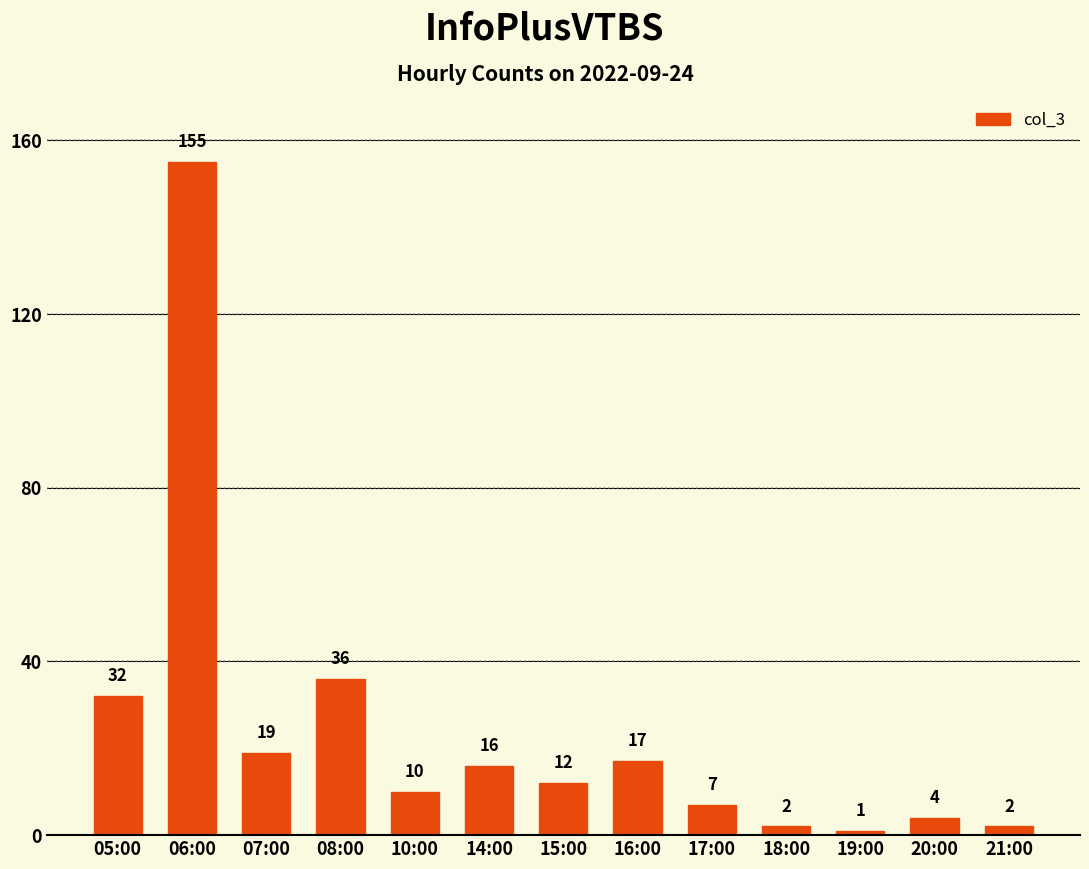

What is the value of the 13th bar from the left?

2